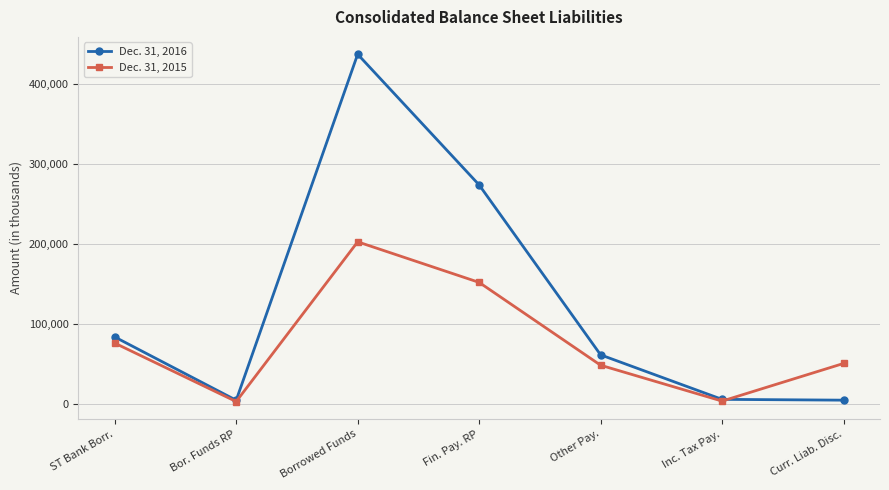

After their last crossing, which series has the higher values: Dec. 31, 2016 or Dec. 31, 2015?

Dec. 31, 2015